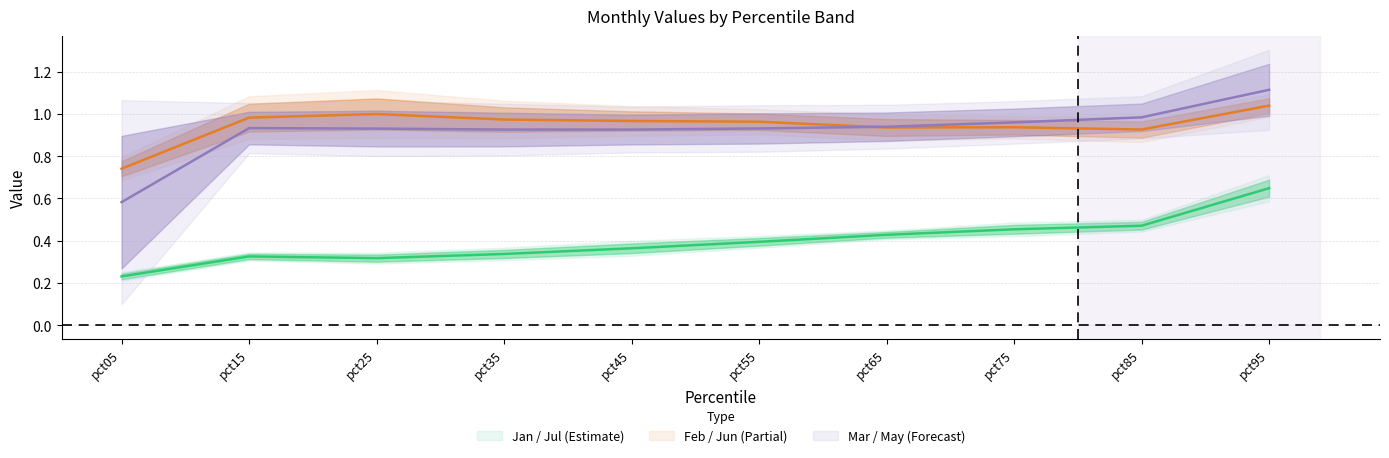

Which category has the highest value in the Mar series?

pct95